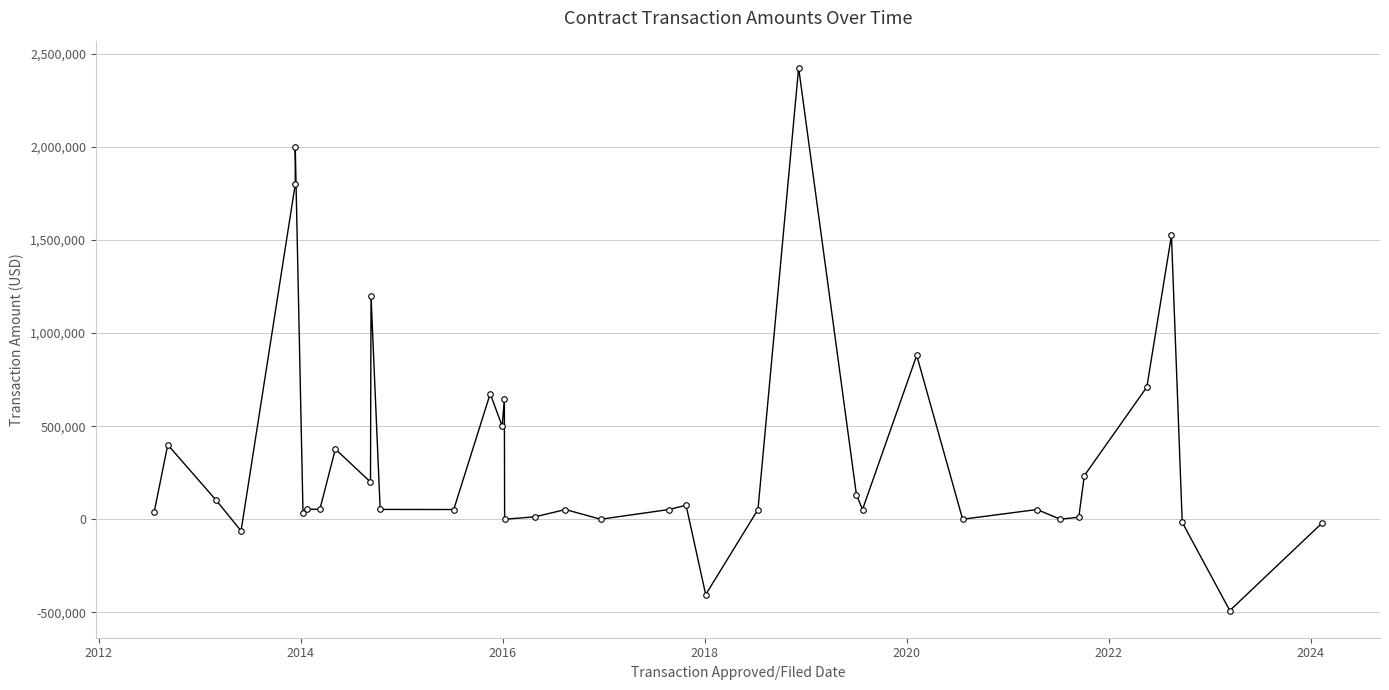

Reading right to left, extract all data points from this chart.

-22674	-490813	-16862	1524750	710232	234075	11206	0	52128	0	880525	52128	131506	2425500	52128	-405089	75000	52128	0	52128	13032	0	645115	500000	675000	52128	52734	1197043	200000	377052	53579	53500	33461	2000000	1800230	-62416	102000	400000	39228